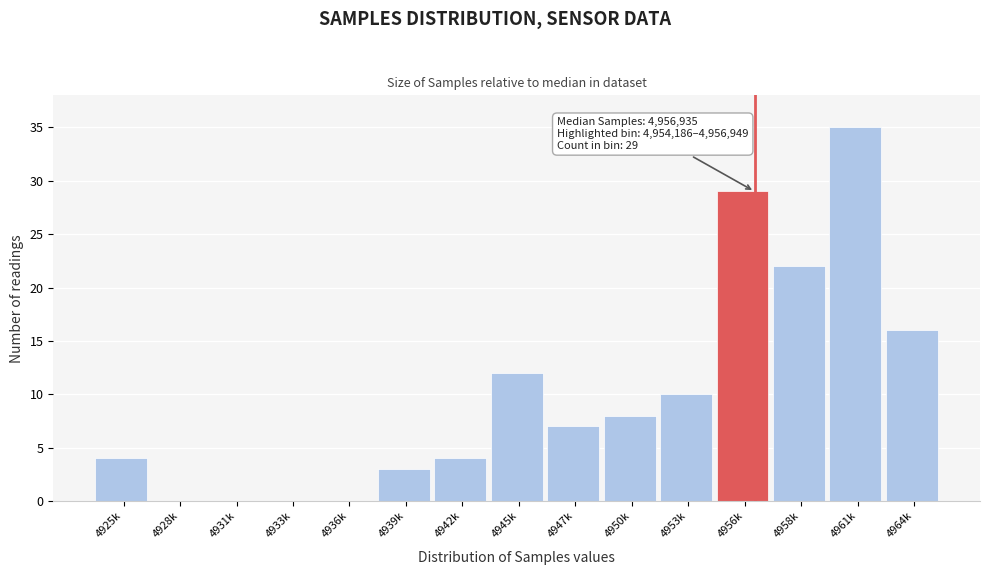

Reading right to left, what are all the values shown in this chart?

4964k=16	4961k=35	4958k=22	4956k=29	4953k=10	4950k=8	4947k=7	4945k=12	4942k=4	4939k=3	4936k=0	4933k=0	4931k=0	4928k=0	4925k=4